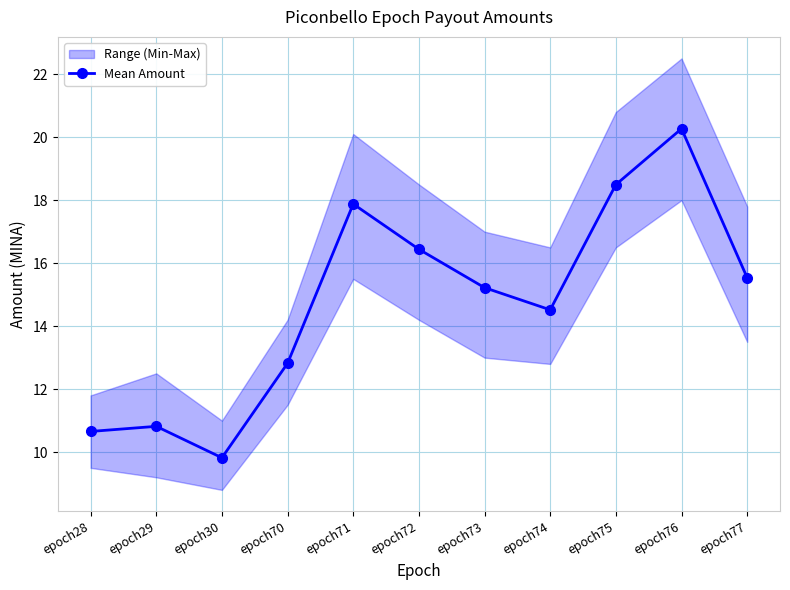

Between epoch75 and epoch71, which is larger?

epoch75